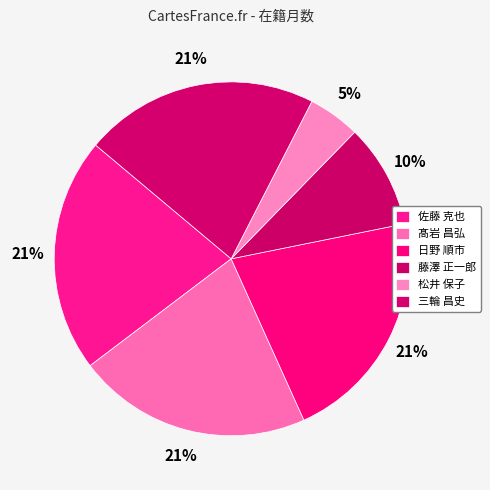

Rank the categories by value from lowest to highest.

松井 保子, 藤澤 正一郎, 佐藤 克也, 髙岩 昌弘, 日野 順市, 三輪 昌史